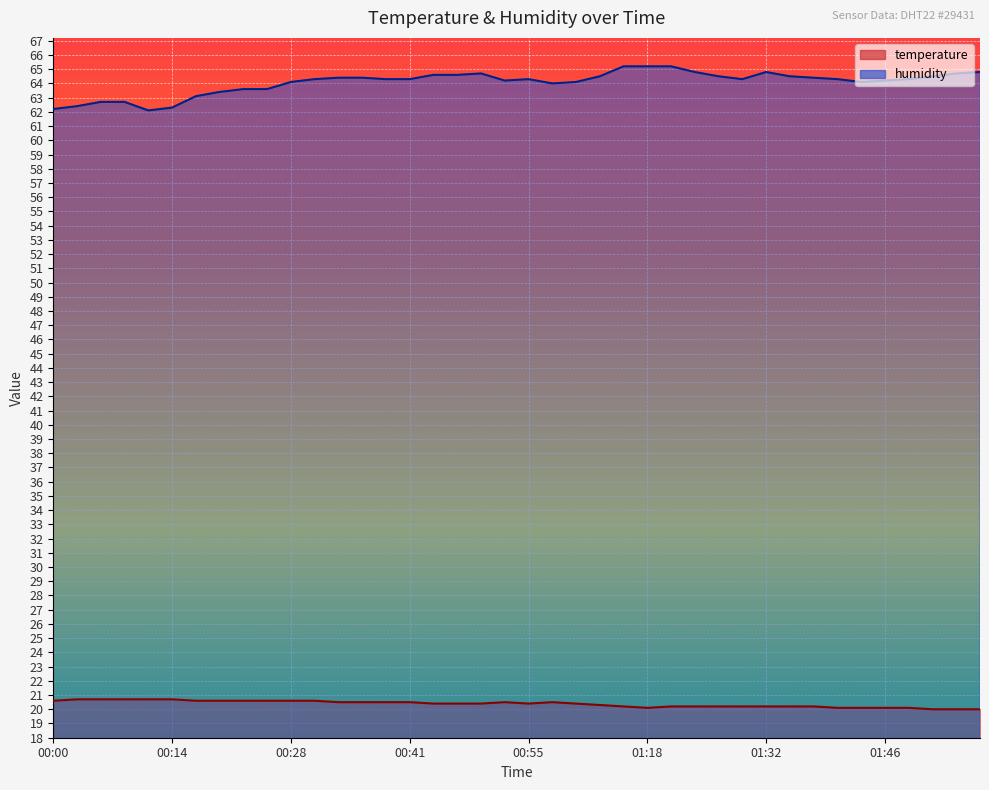

What is the minimum value for temperature?

20.0